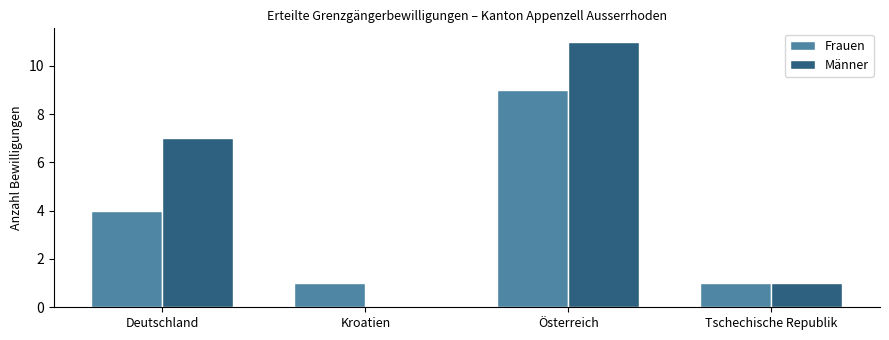

Are the bars grouped side by side (vs. stacked)?

Yes